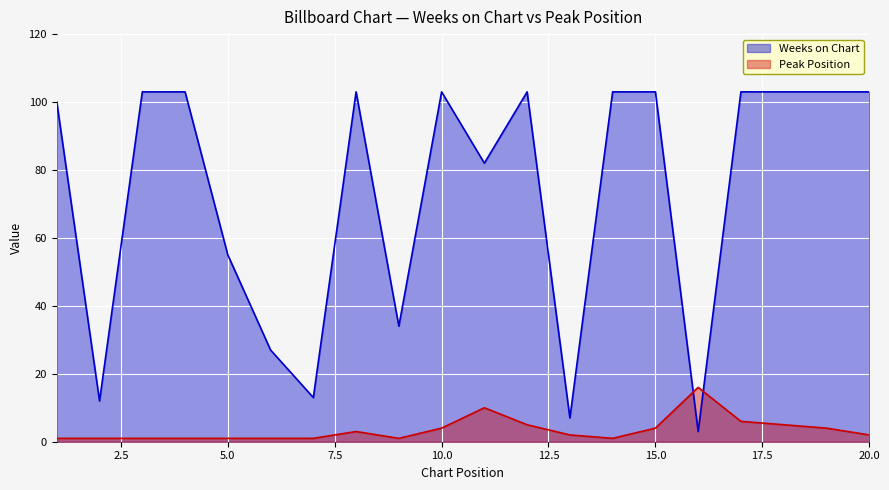

True or false: Peak Position and Weeks on Chart cross at least once.

True